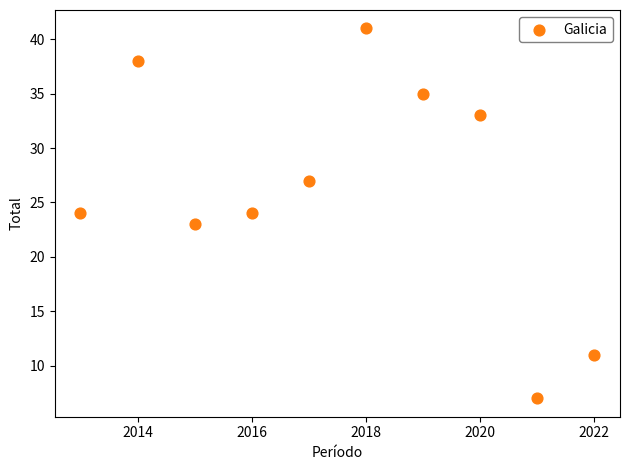

What is the range of X values (max minus min)?

9